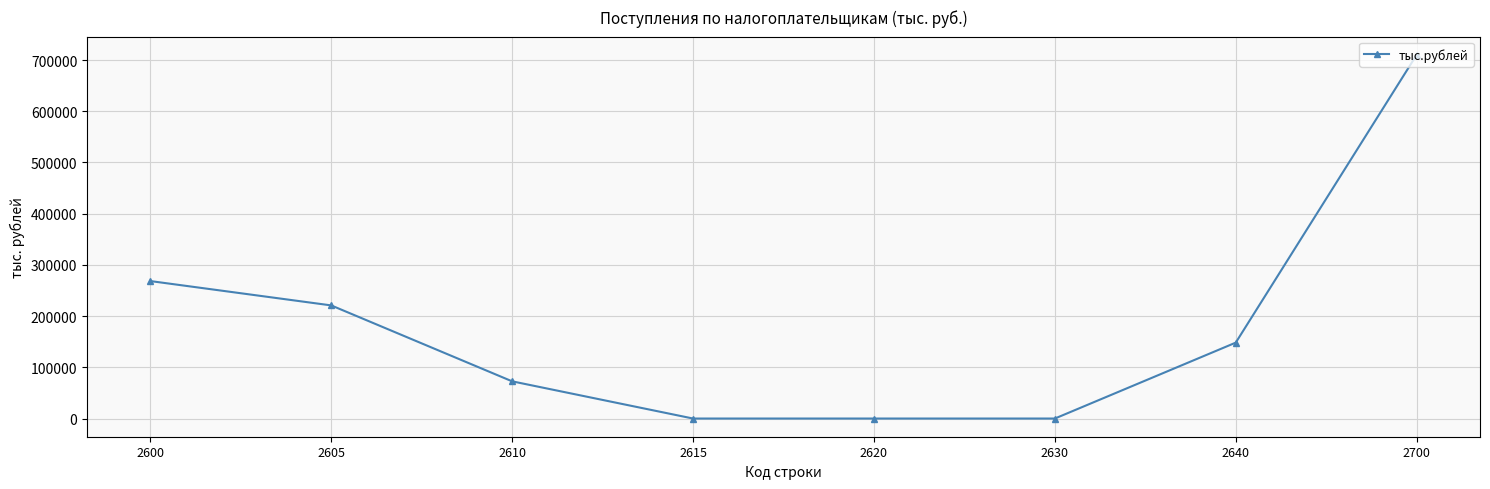

The chart shows a value of 472716 at 2630. True or false?

False